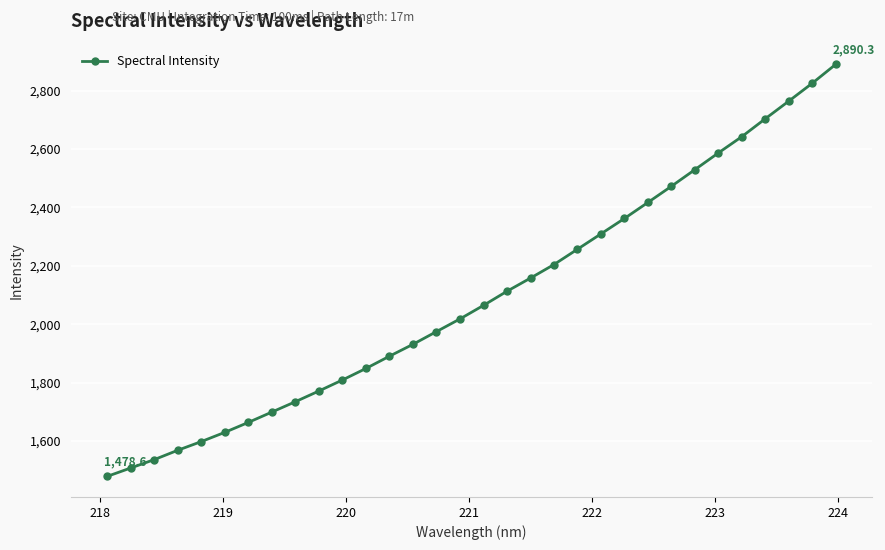

What is the smallest value displayed?

1478.6